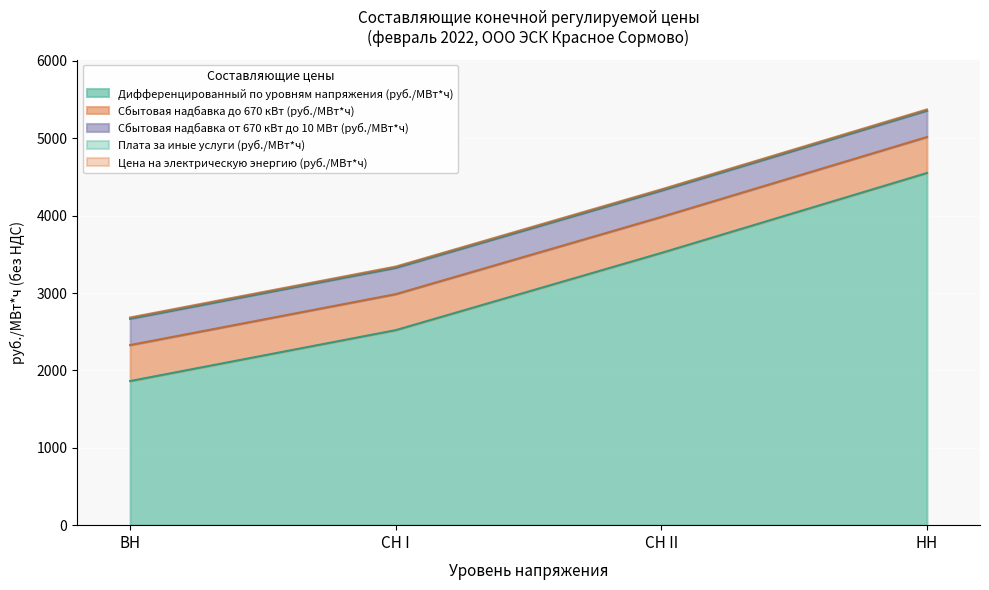

At which label does Дифференцированный по уровням напряжения (руб./МВт*ч) reach its peak?

НН